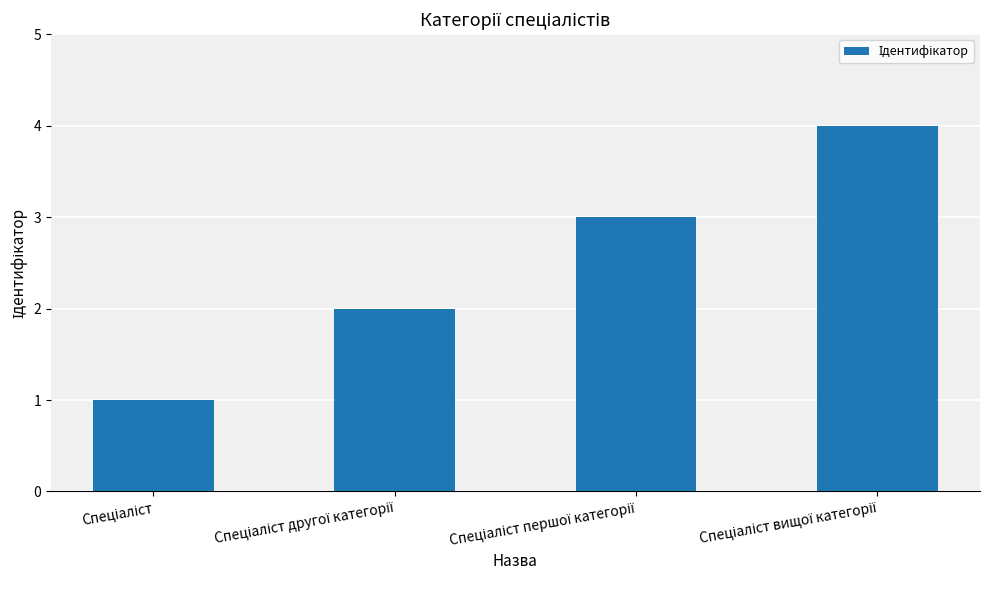

What is the greatest value displayed?

4